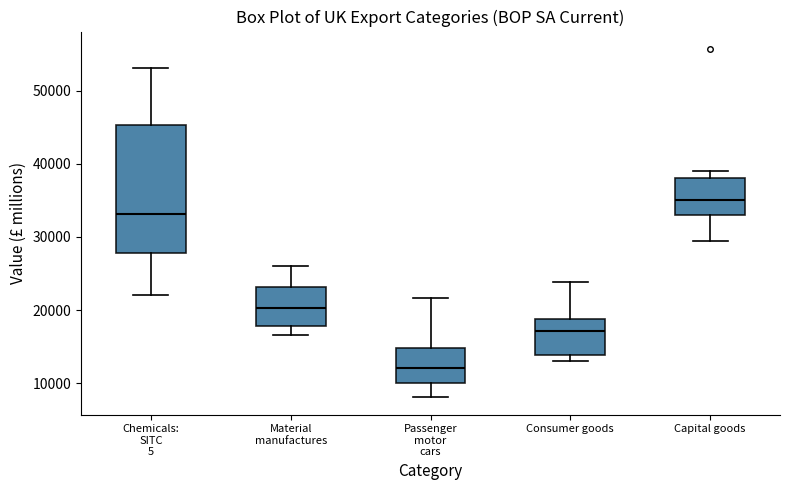

Which box is the tallest, from its lower edge to its upper edge?

Chemicals: SITC 5